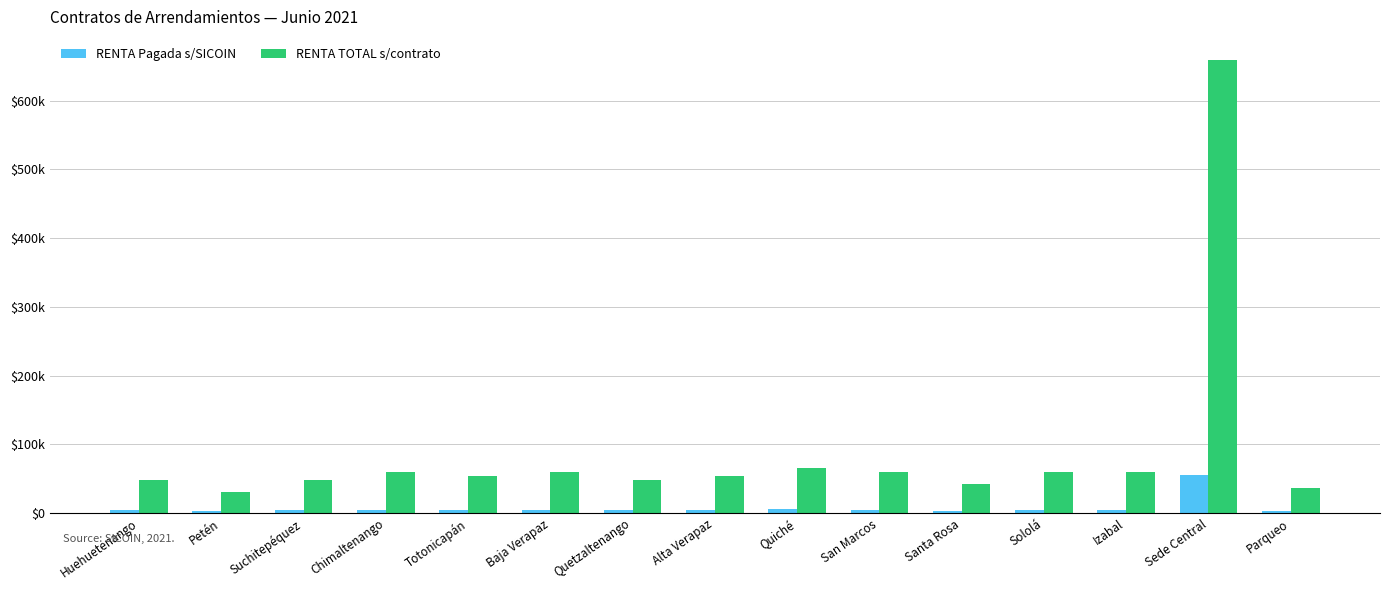

Rank the series at Baja Verapaz from highest to lowest value.

RENTA TOTAL s/contrato, RENTA Pagada s/SICOIN